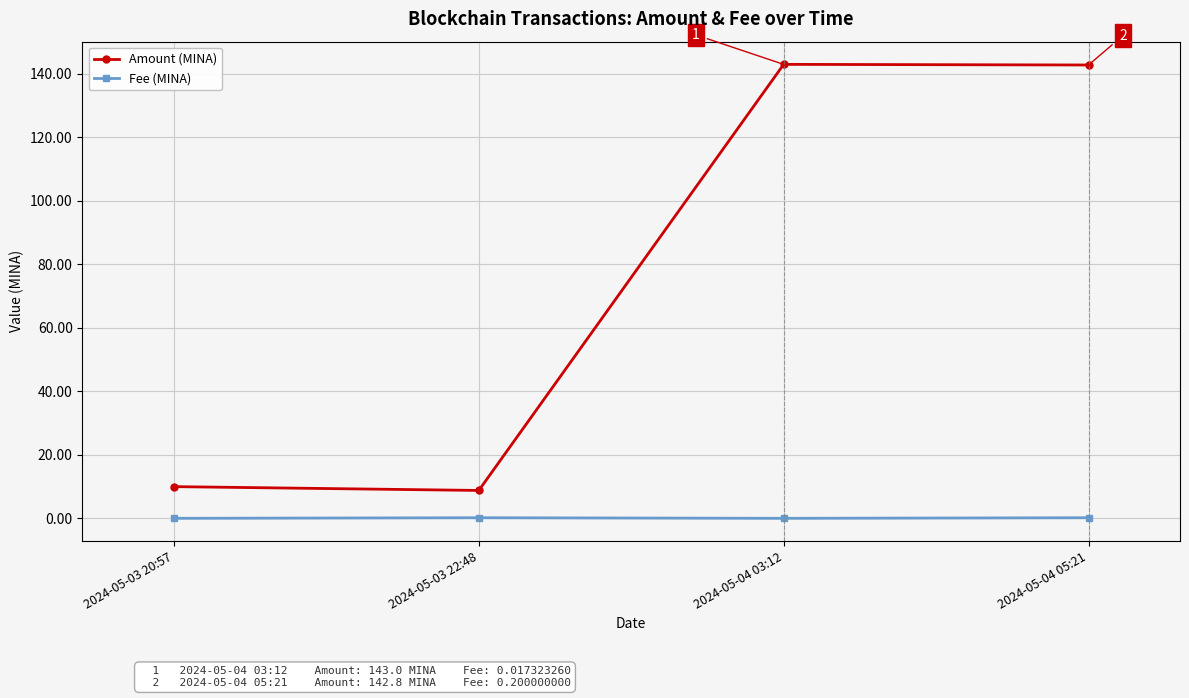

The Fee (MINA) series shows 0.2 at 2024-05-03 22:48. True or false?

True